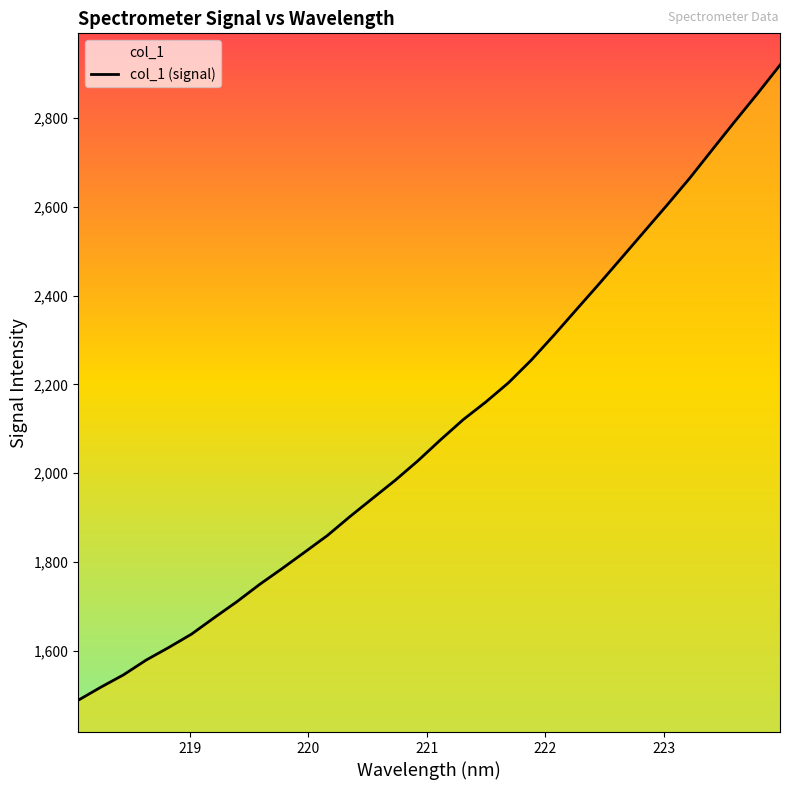

Is it true that the value at 223.0264 is 2603.4?

True